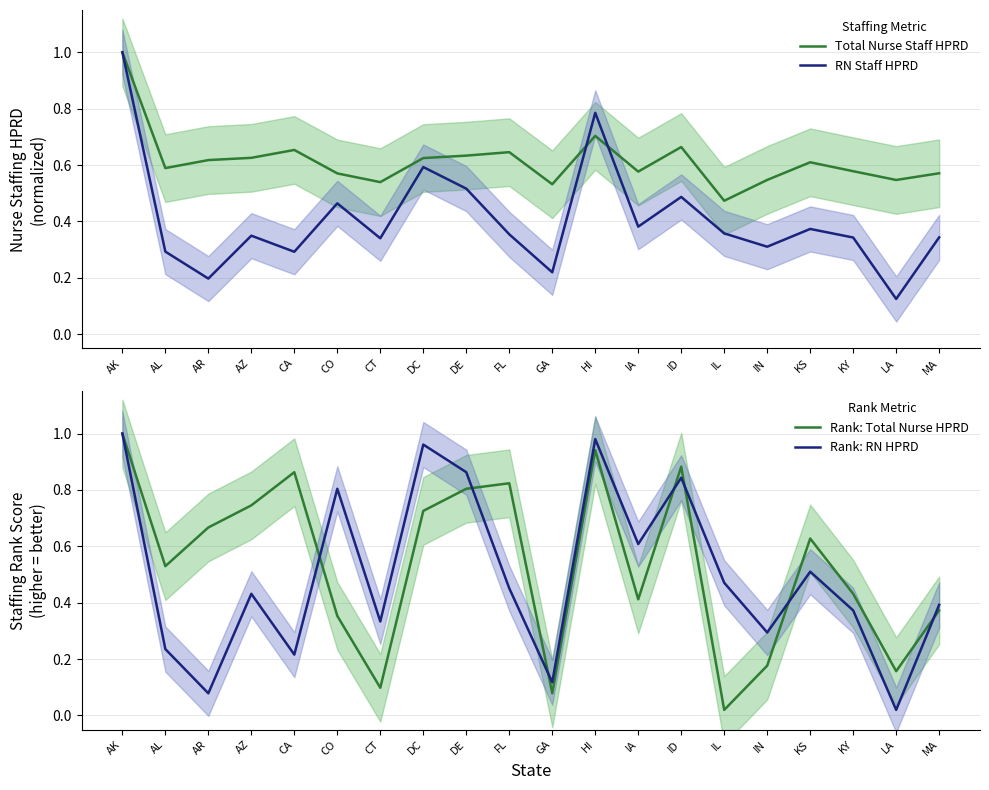

Reading left to right, transcribe all the data shown in this chart.

Total Nurse Staff HPRD: AK=1.0	AL=0.6	AR=0.6	AZ=0.6	CA=0.7	CO=0.6	CT=0.5	DC=0.6	DE=0.6	FL=0.6	GA=0.5	HI=0.7	IA=0.6	ID=0.7	IL=0.5	IN=0.5	KS=0.6	KY=0.6	LA=0.5	MA=0.6
RN Staff HPRD: AK=1.0	AL=0.3	AR=0.2	AZ=0.3	CA=0.3	CO=0.5	CT=0.3	DC=0.6	DE=0.5	FL=0.4	GA=0.2	HI=0.8	IA=0.4	ID=0.5	IL=0.4	IN=0.3	KS=0.4	KY=0.3	LA=0.1	MA=0.3
Rank: Total Nurse HPRD: AK=1.0	AL=0.5	AR=0.7	AZ=0.7	CA=0.9	CO=0.4	CT=0.1	DC=0.7	DE=0.8	FL=0.8	GA=0.1	HI=0.9	IA=0.4	ID=0.9	IL=0.0	IN=0.2	KS=0.6	KY=0.4	LA=0.2	MA=0.4
Rank: RN HPRD: AK=1.0	AL=0.2	AR=0.1	AZ=0.4	CA=0.2	CO=0.8	CT=0.3	DC=1.0	DE=0.9	FL=0.5	GA=0.1	HI=1.0	IA=0.6	ID=0.8	IL=0.5	IN=0.3	KS=0.5	KY=0.4	LA=0.0	MA=0.4